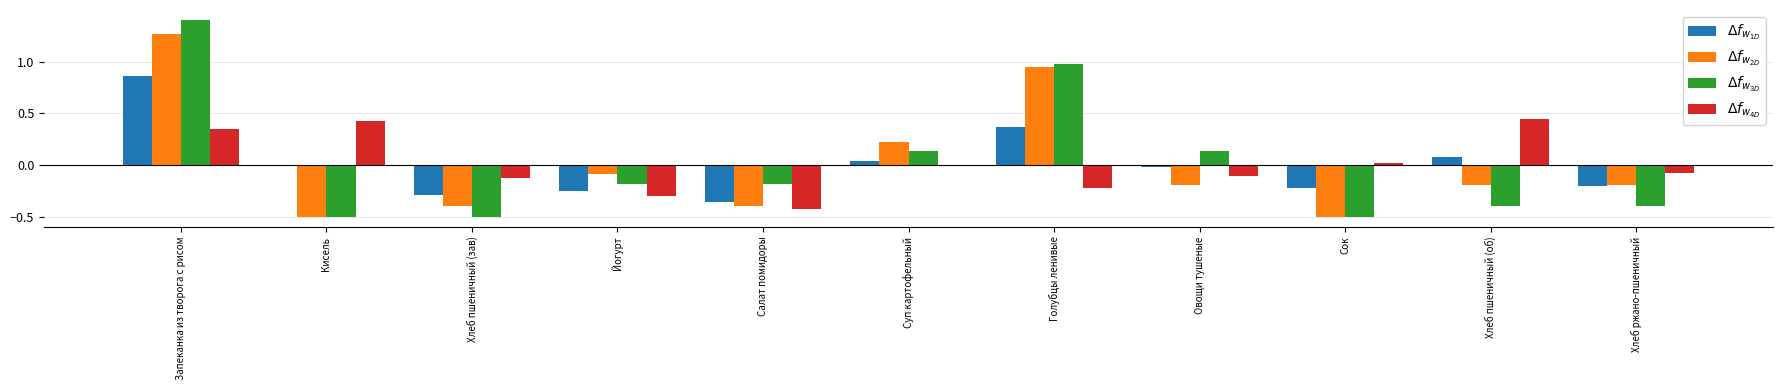

Where does the $\Delta f_{w_{2D}}$ series first go above 0?

Запеканка из творога с рисом